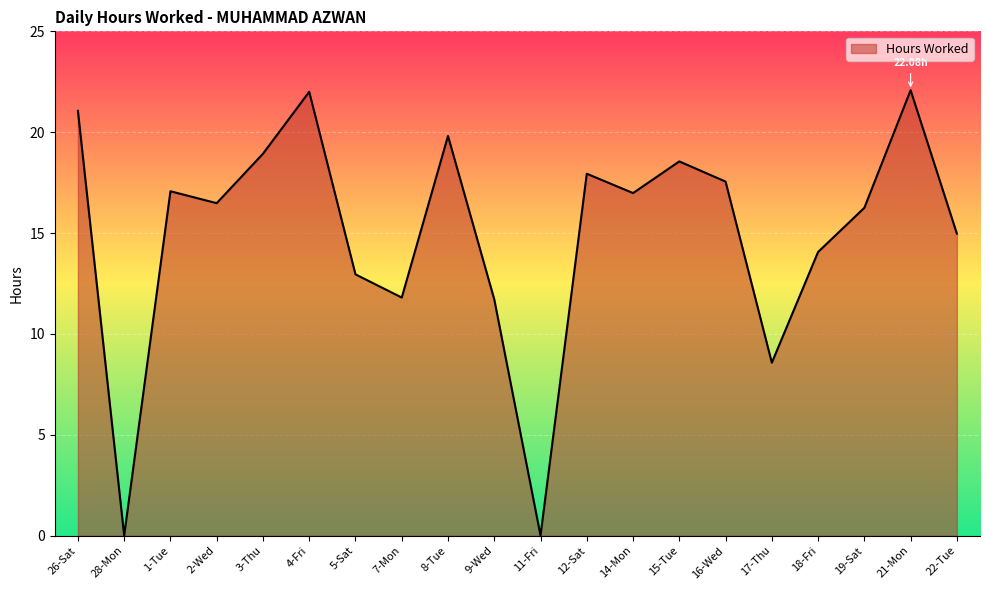

Where is the first local maximum?

1-Tue